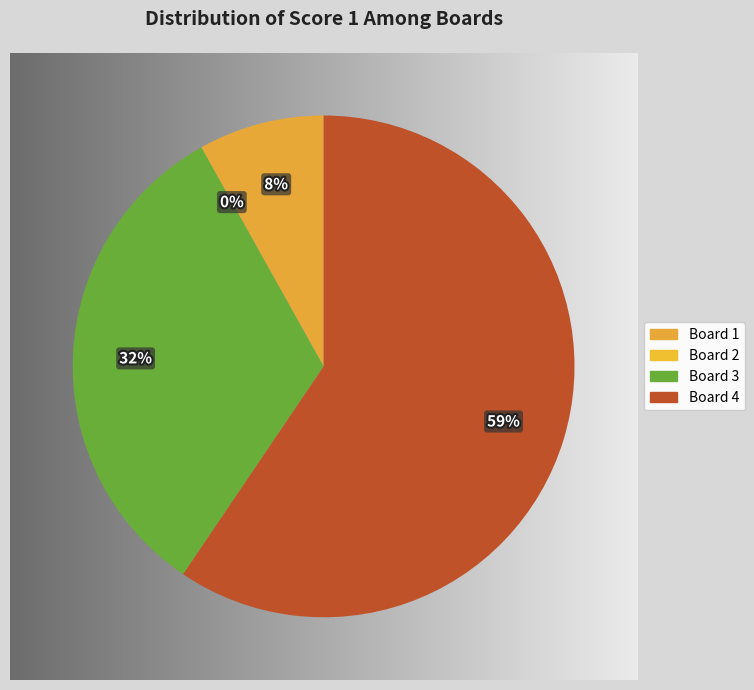

True or false: Board 2 accounts for 0% of the total.

True